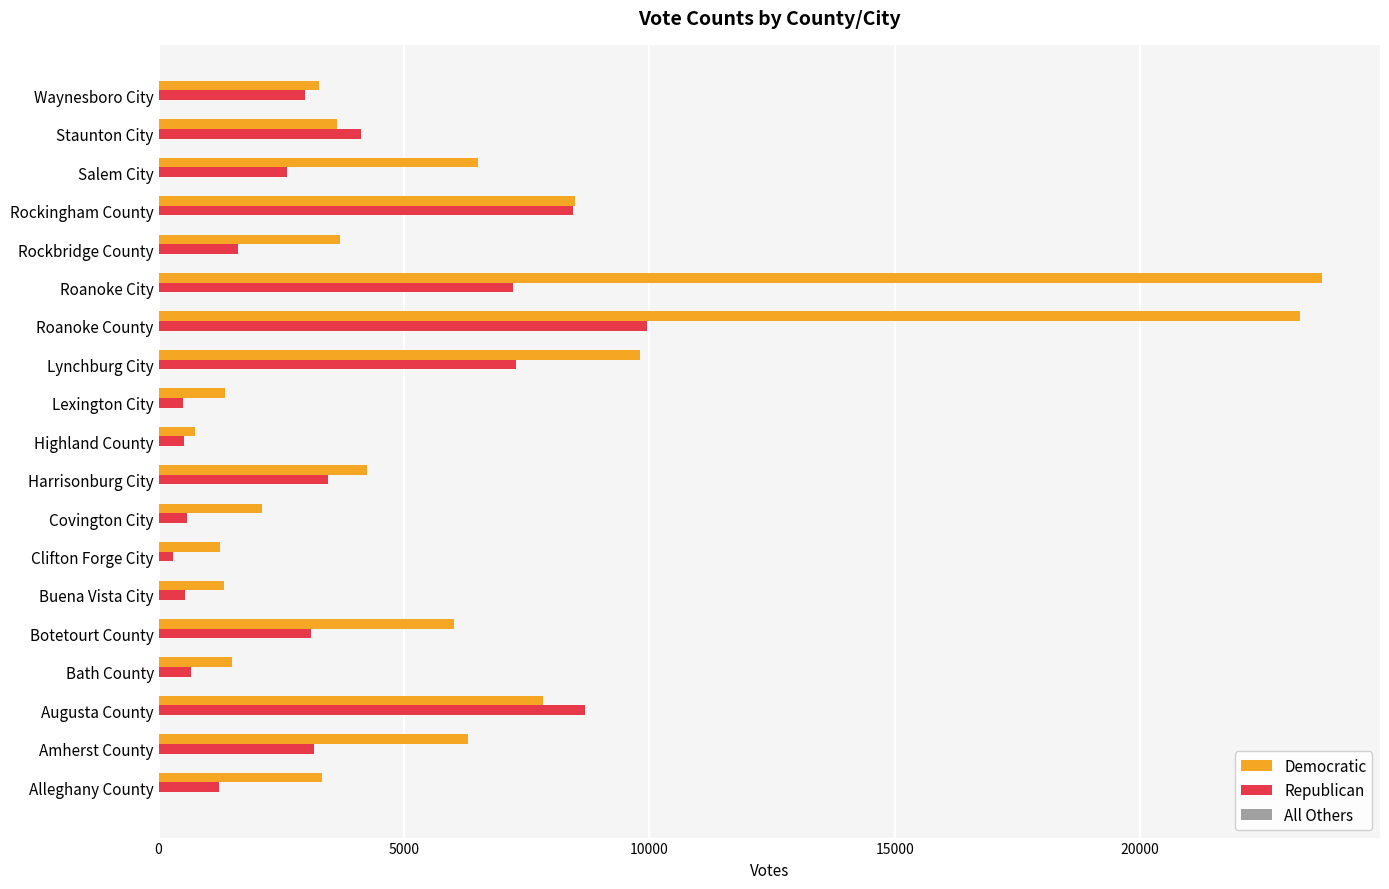

The Democratic series shows 11438 at Augusta County. True or false?

False